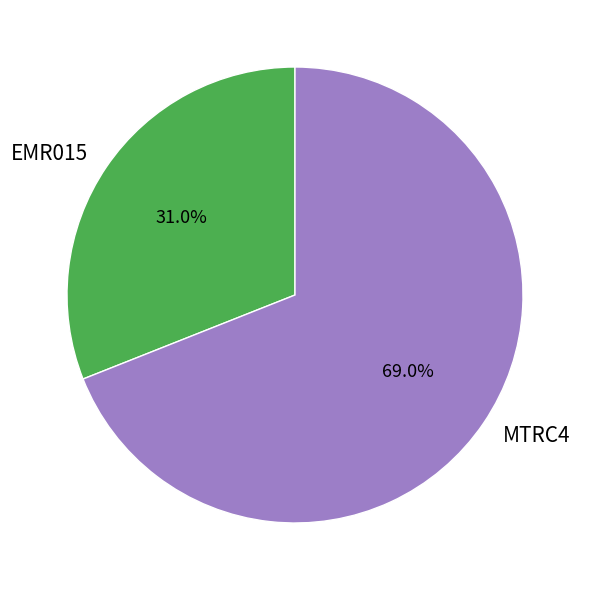

What percentage is the EMR015 slice, to the nearest percent?

31%